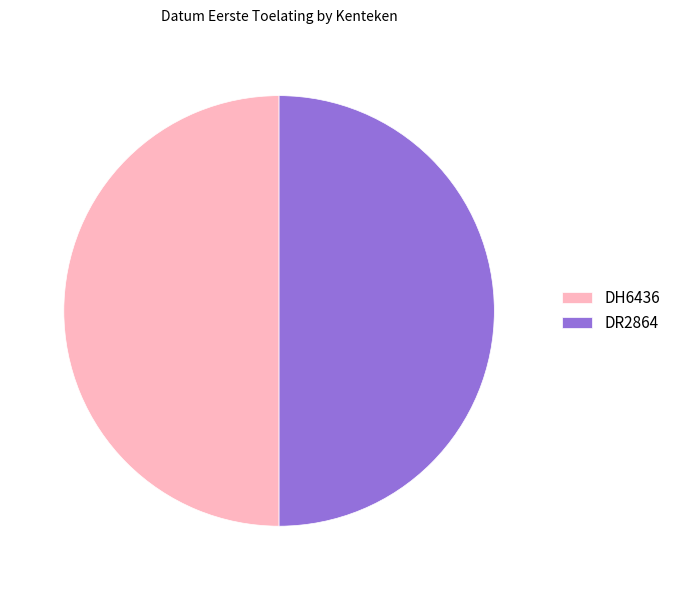

True or false: DR2864 accounts for 40% of the total.

False